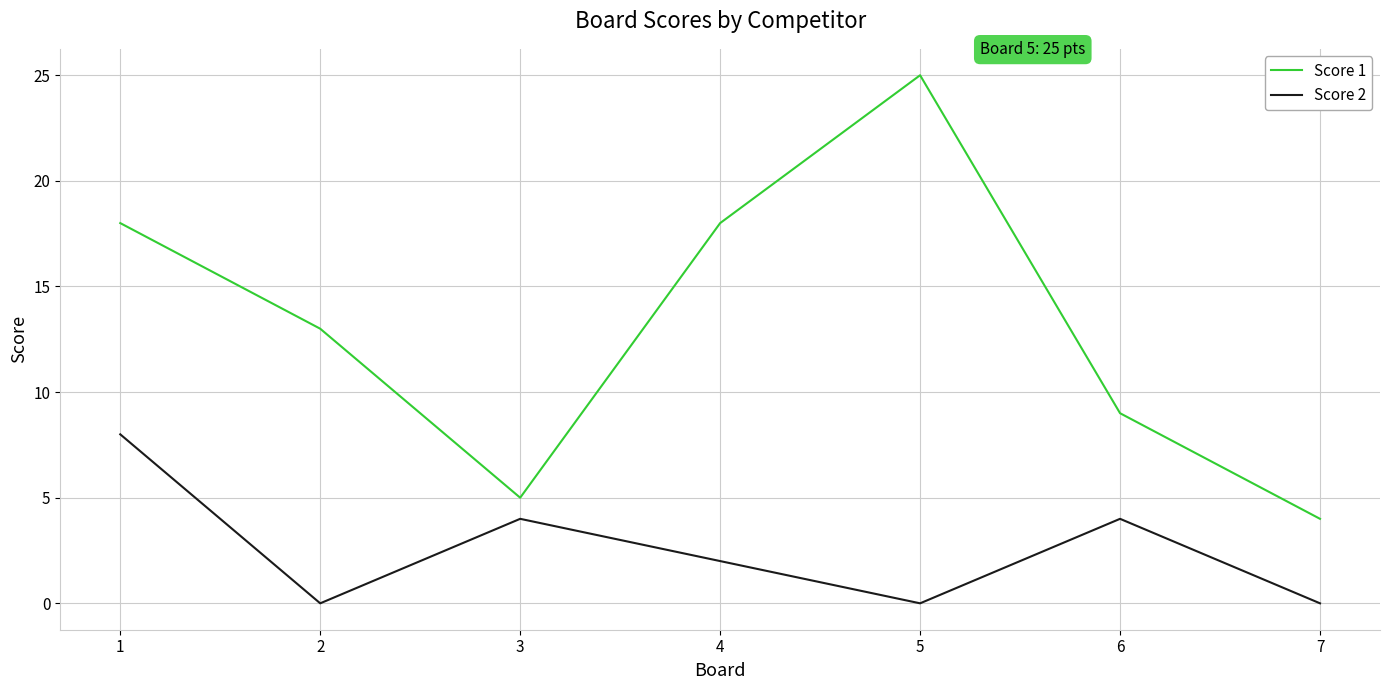

Reading right to left, what are all the values shown in this chart?

Score 1: 7=4	6=9	5=25	4=18	3=5	2=13	1=18
Score 2: 7=0	6=4	5=0	4=2	3=4	2=0	1=8